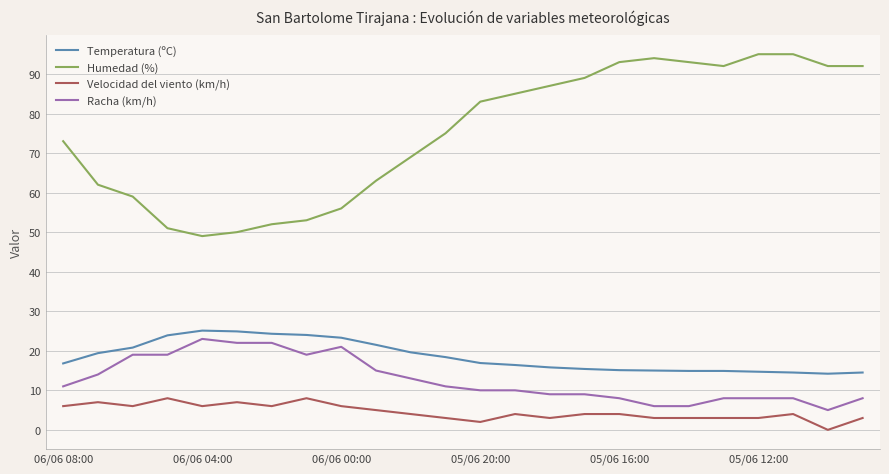

What is the greatest value displayed?

95.0